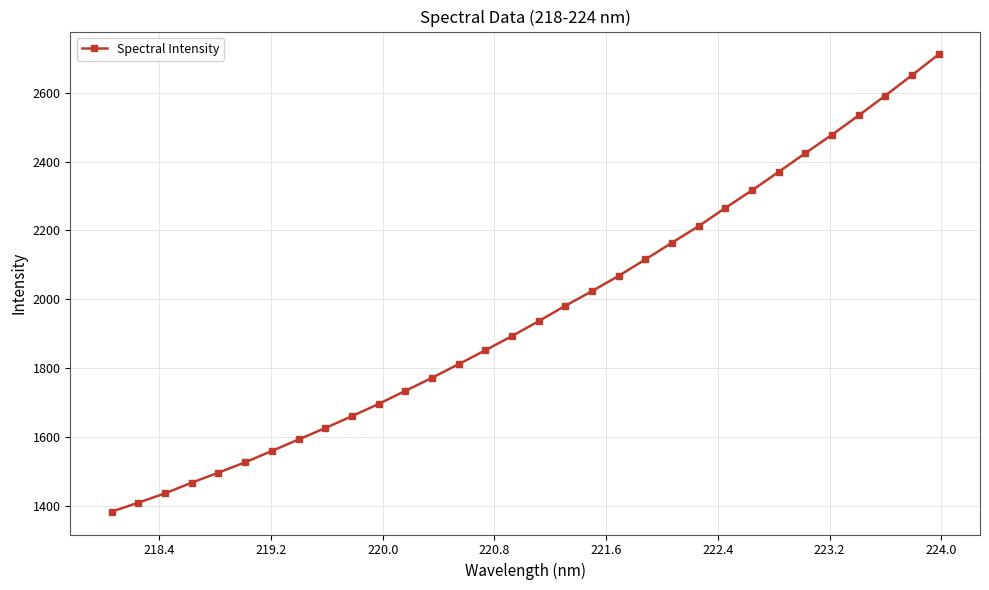

What is the value of the 22nd point from the left?

2164.6